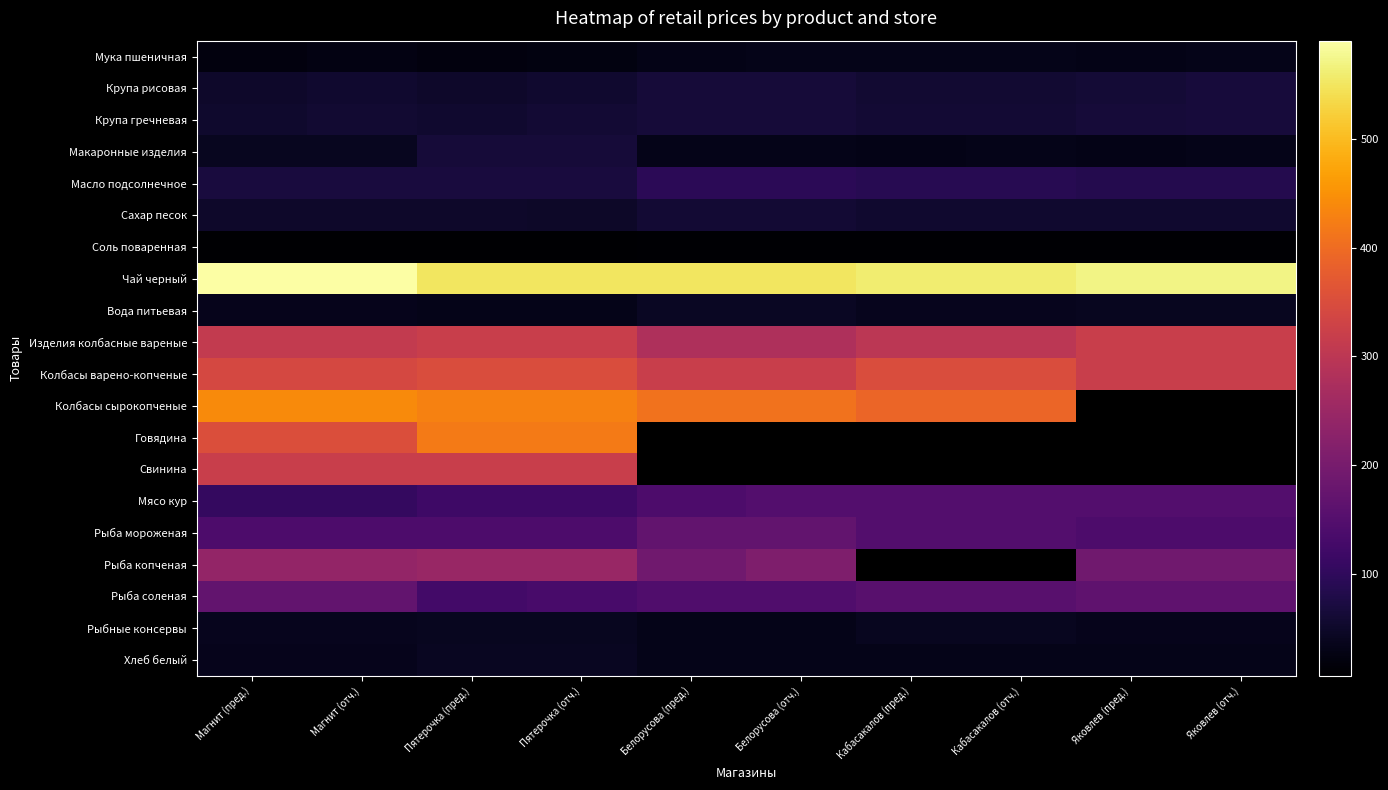

What is the total value across all series at Яковлев (пред.)?

2305.0